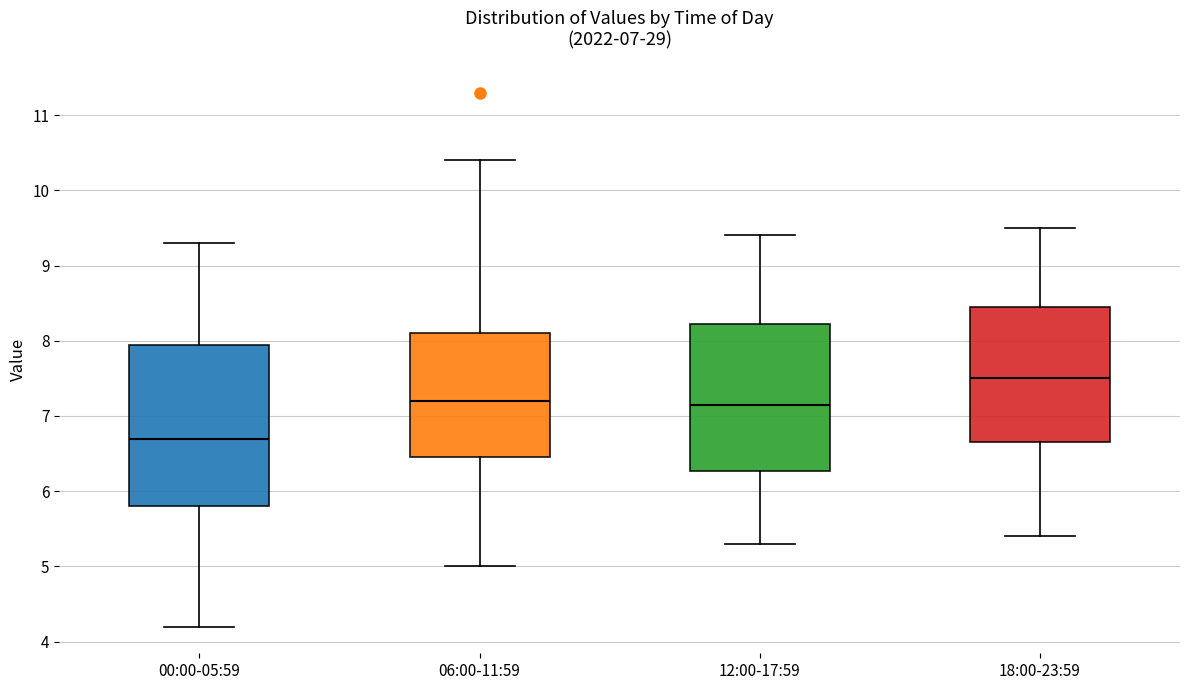

Which box is the tallest, from its lower edge to its upper edge?

00:00-05:59